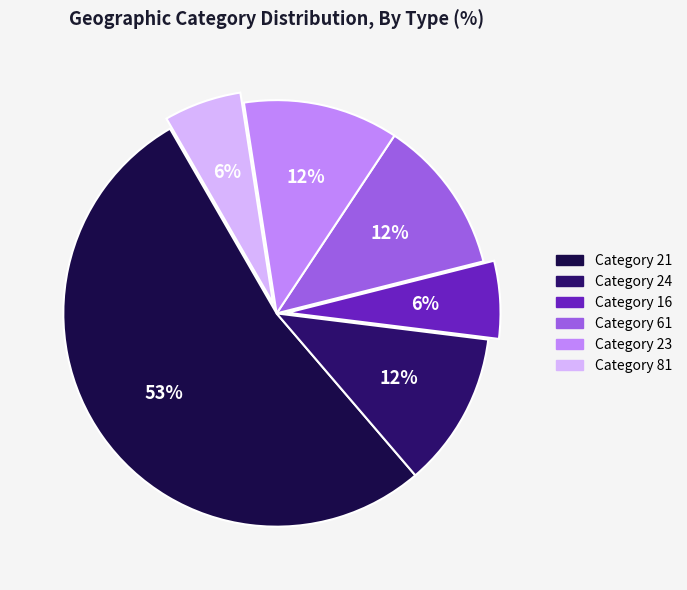

Is there any slice that represents more than half of the pie?

Yes